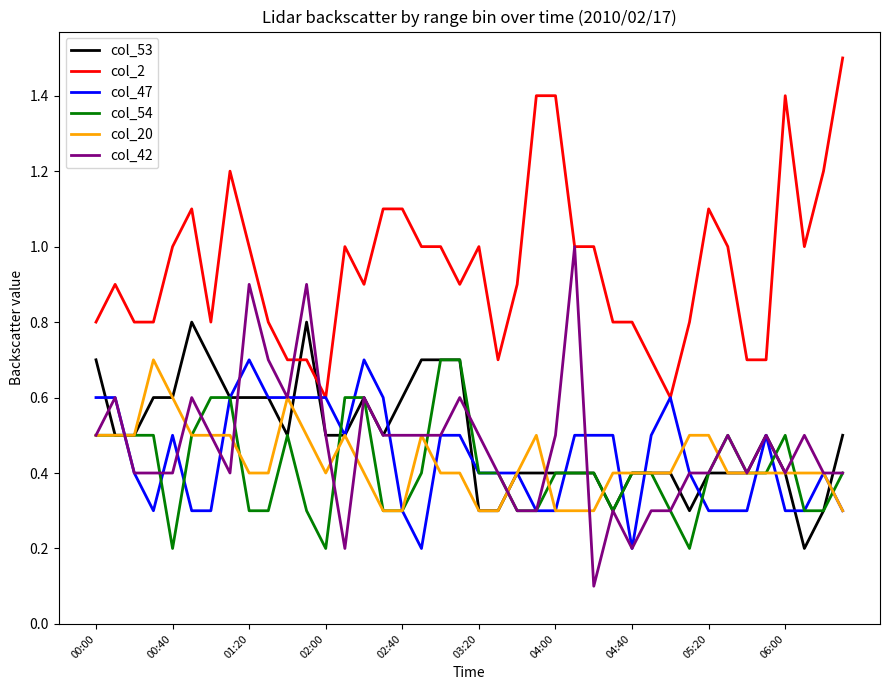

What is the greatest value displayed?

1.5